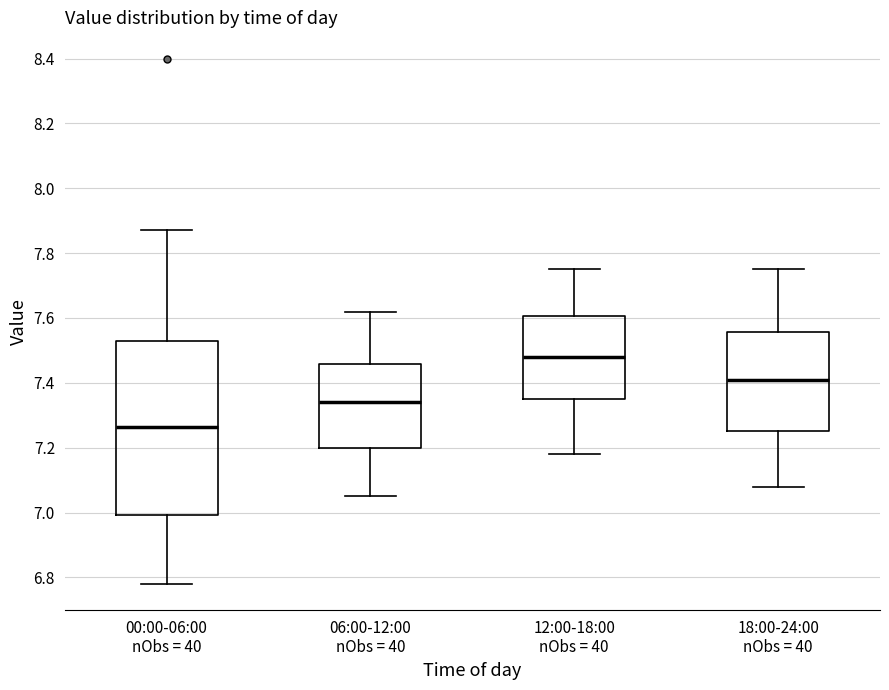

Reading left to right, transcribe this box plot: for each box, give where its median line is, the range the box spans, and where its two whiskers end, as read against the y-axis. The values are not printed on the chart, so give them approximately, as read against the axis.

00:00-06:00 nObs = 40: median 7.26, box 7.00 to 7.54, whiskers 6.78 to 7.88
06:00-12:00 nObs = 40: median 7.34, box 7.20 to 7.46, whiskers 7.06 to 7.62
12:00-18:00 nObs = 40: median 7.48, box 7.36 to 7.60, whiskers 7.18 to 7.76
18:00-24:00 nObs = 40: median 7.42, box 7.26 to 7.56, whiskers 7.08 to 7.76